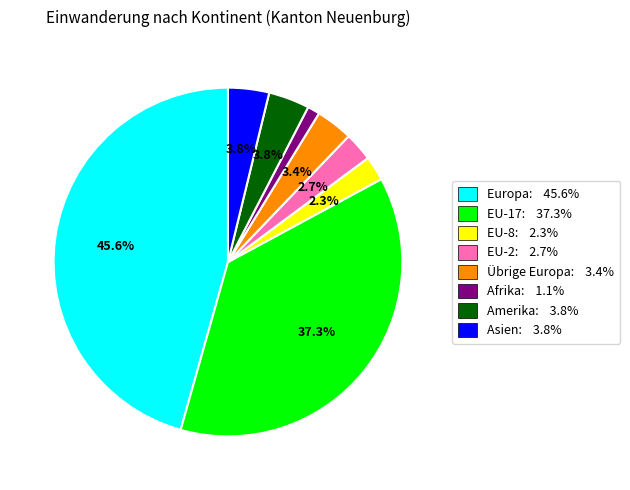

What is the ratio of the value at Europa to the value at EU-17?

1.2